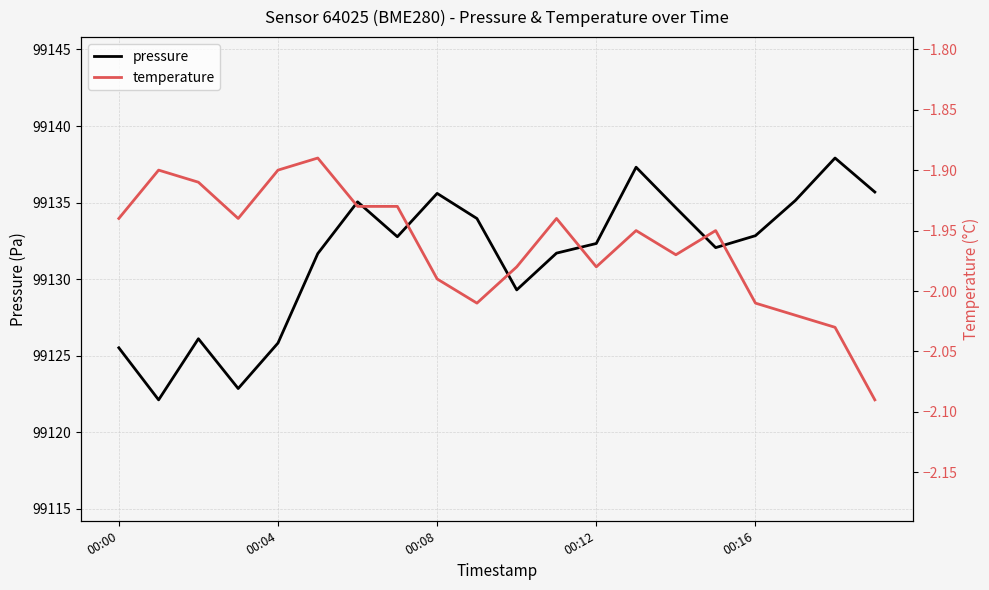

What is the label of the 7th point from the left?

6